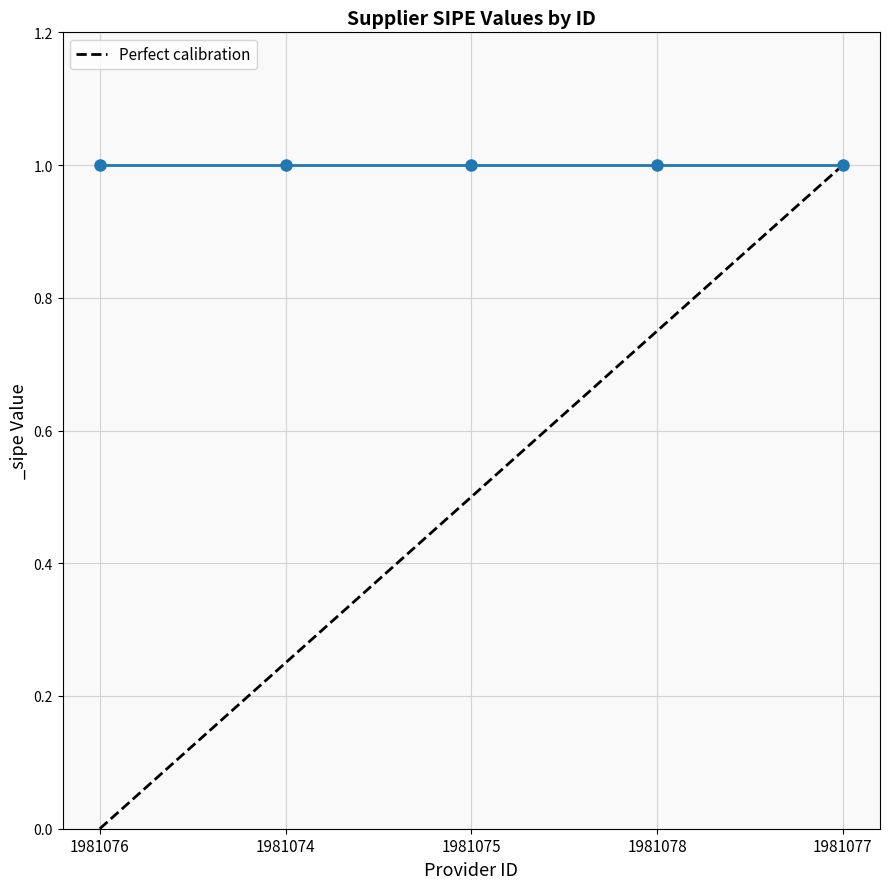

The chart shows a value of 1 at 1981077. True or false?

False